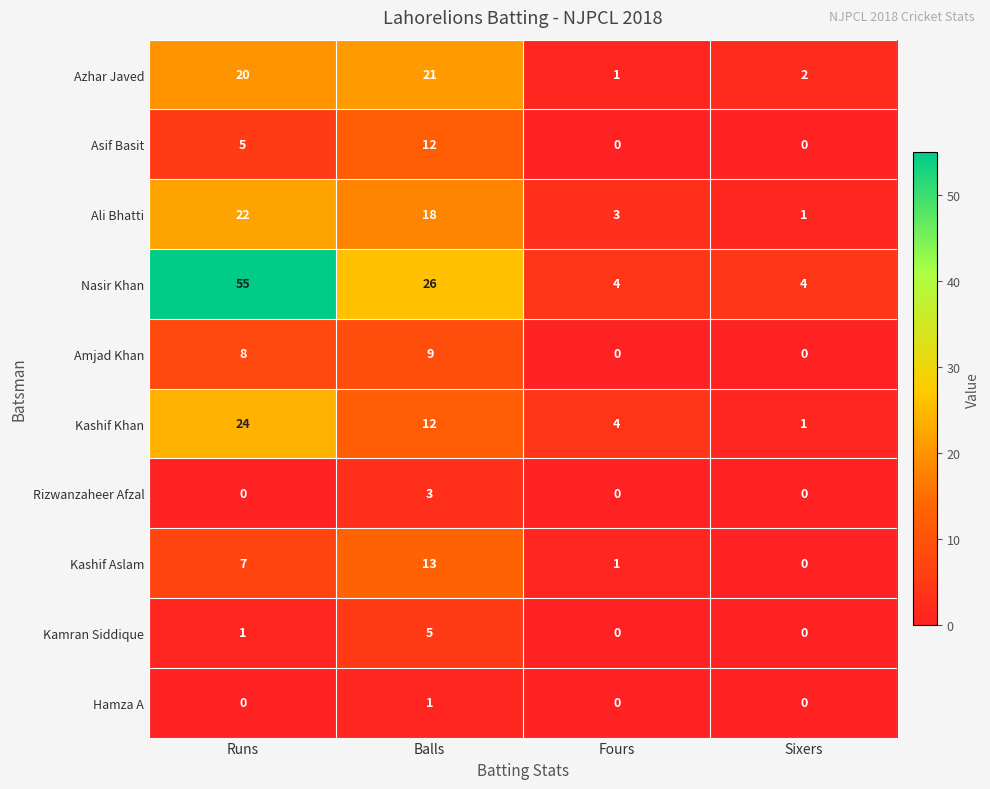

Rank the series by their maximum value, from highest to lowest.

Nasir Khan, Kashif Khan, Ali Bhatti, Azhar Javed, Kashif Aslam, Asif Basit, Amjad Khan, Kamran Siddique, Rizwanzaheer Afzal, Hamza A